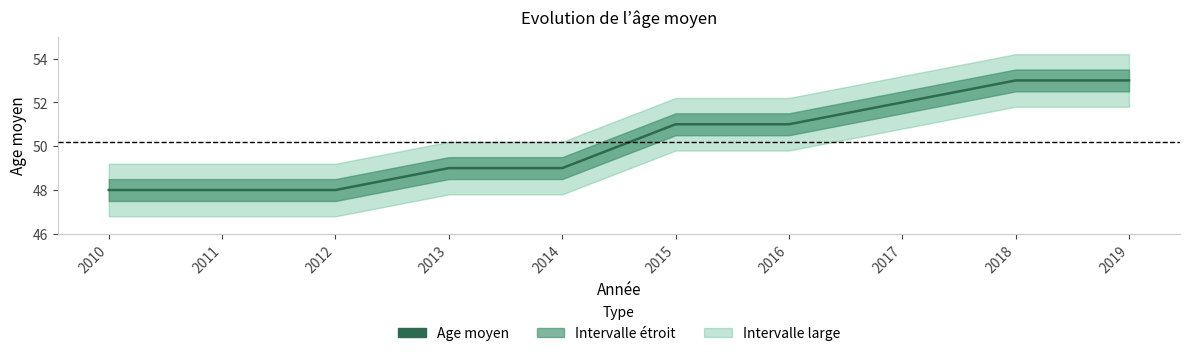

Is this an area chart (filled region under the line)?

No